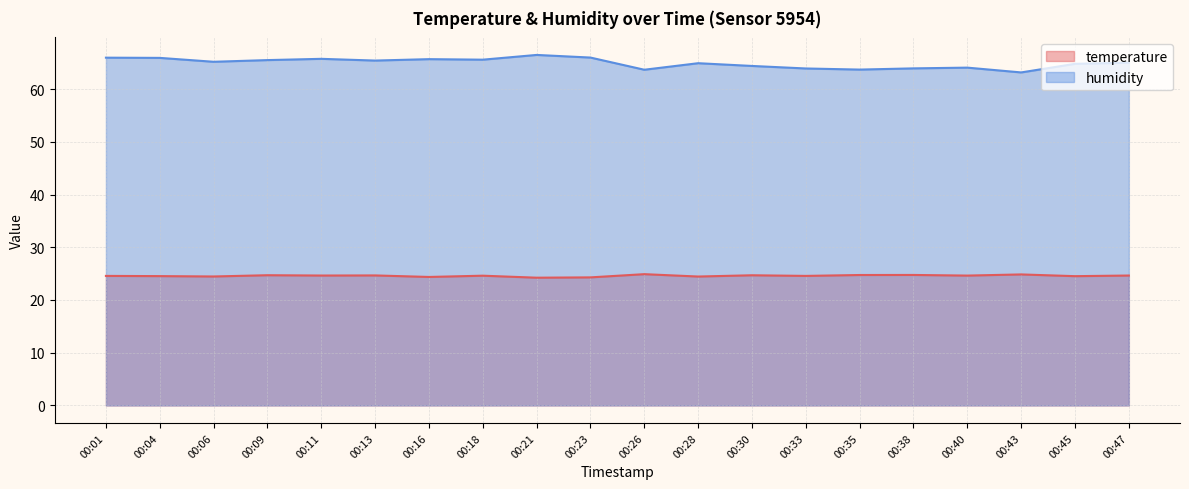

What are all the series names shown in the legend?

temperature, humidity